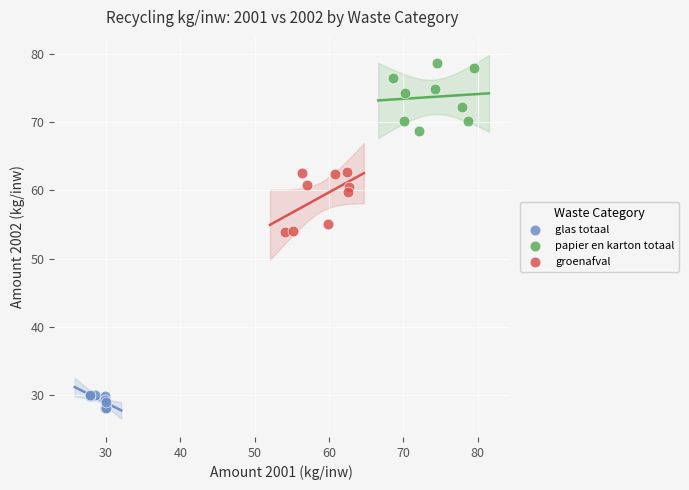

Which series contains the highest Y value?

papier en karton totaal